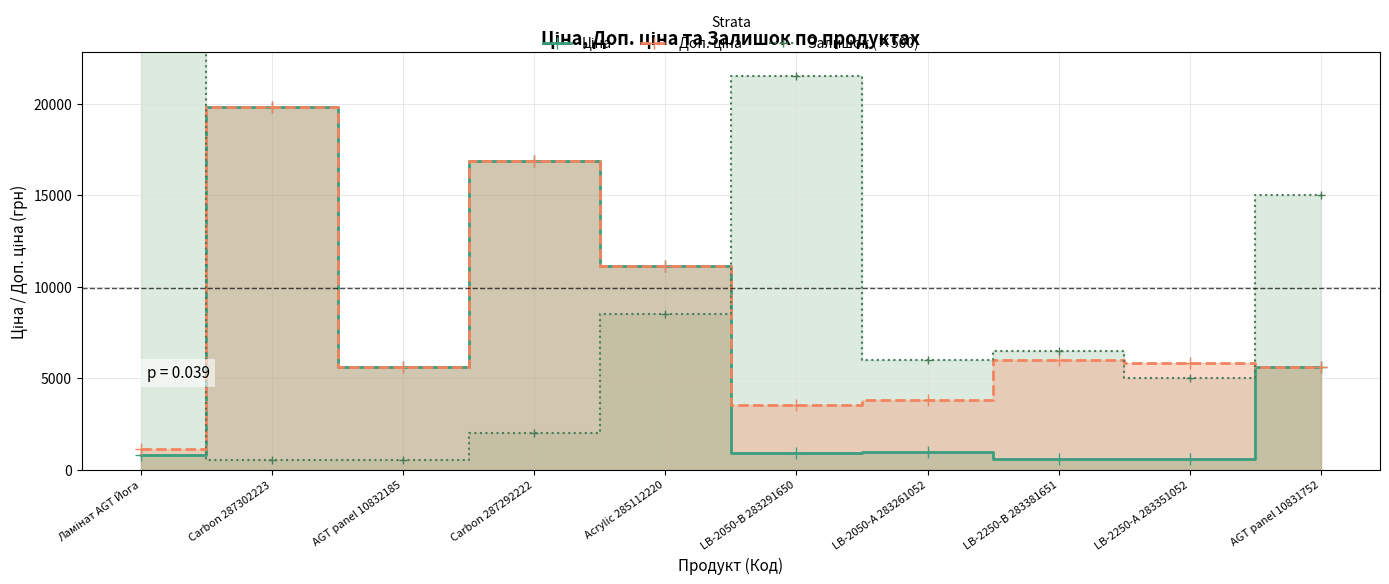

What are all the series names shown in the legend?

Ціна, Доп. ціна, Залишок